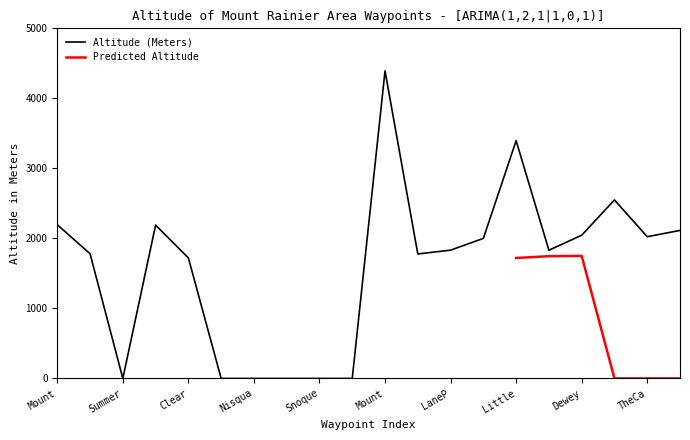

The value at Mount is 2195. True or false?

True